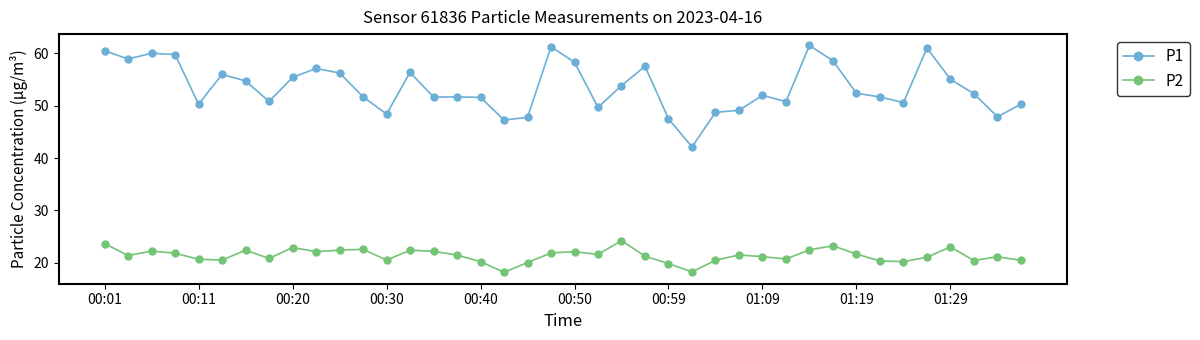

List the series in order of their overall mean, lowest first.

P2, P1